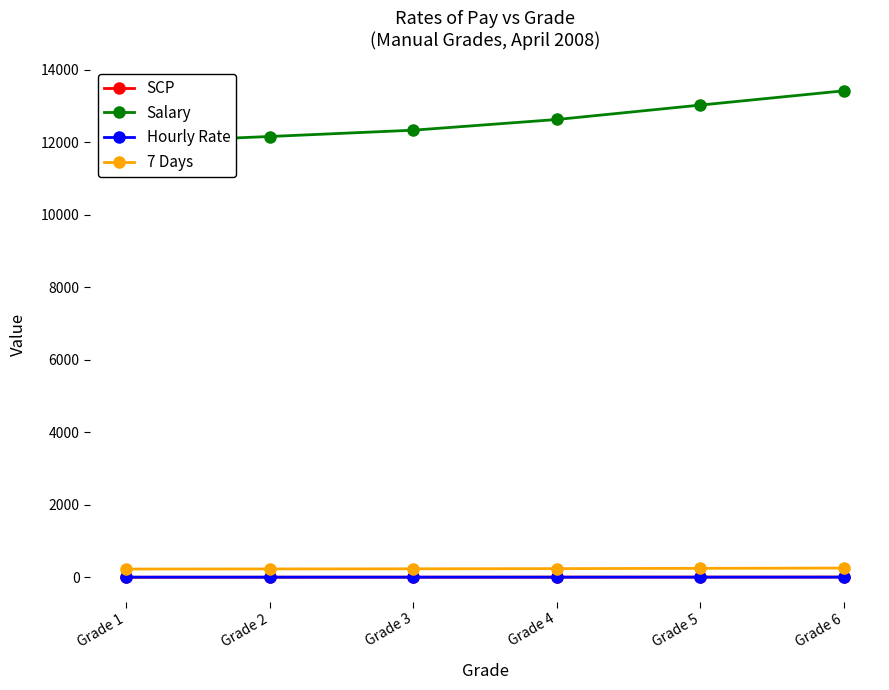

Reading right to left, extract all data points from this chart.

SCP: Grade 6=9.0	Grade 5=8.0	Grade 4=7.0	Grade 3=6.0	Grade 2=5.0	Grade 1=4.0
Salary: Grade 6=13421.0	Grade 5=13027.0	Grade 4=12629.0	Grade 3=12334.0	Grade 2=12160.0	Grade 1=11995.0
Hourly Rate: Grade 6=7.0	Grade 5=6.8	Grade 4=6.5	Grade 3=6.4	Grade 2=6.3	Grade 1=6.2
7 Days: Grade 6=257.4	Grade 5=249.8	Grade 4=242.2	Grade 3=236.5	Grade 2=233.2	Grade 1=230.0